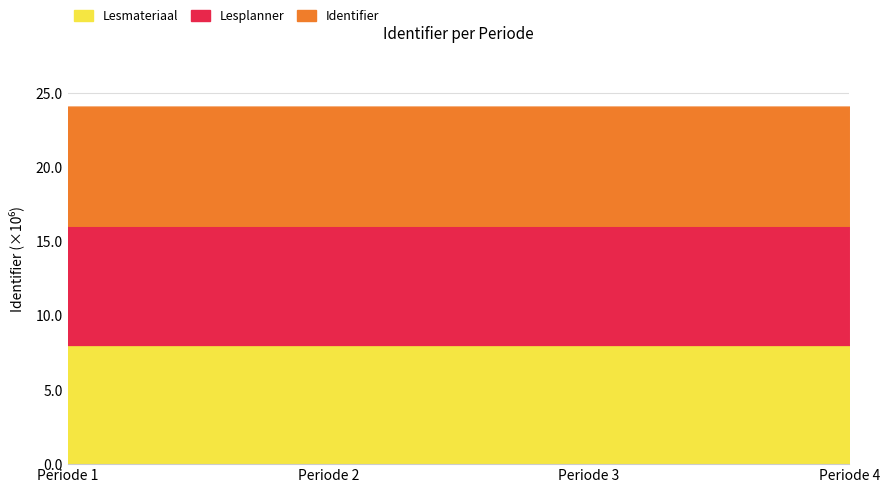

What is the sum of the Lesmateriaal values at Periode 1 and Periode 4?

16.1